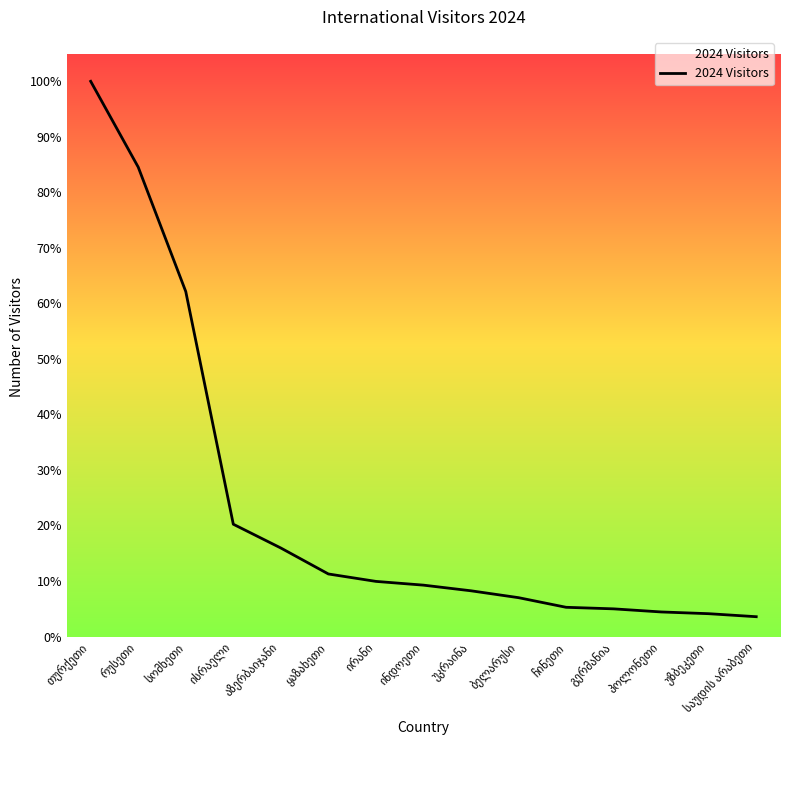

List the labels in order of value, largest first.

თურქეთი, რუსეთი, სომხეთი, ისრაელი, აზერბაიჯანი, ყაზახეთი, ირანი, ინდოეთი, უკრაინა, ბელარუსი, ჩინეთი, გერმანია, პოლონეთი, უზბეკეთი, საუდის არაბეთი